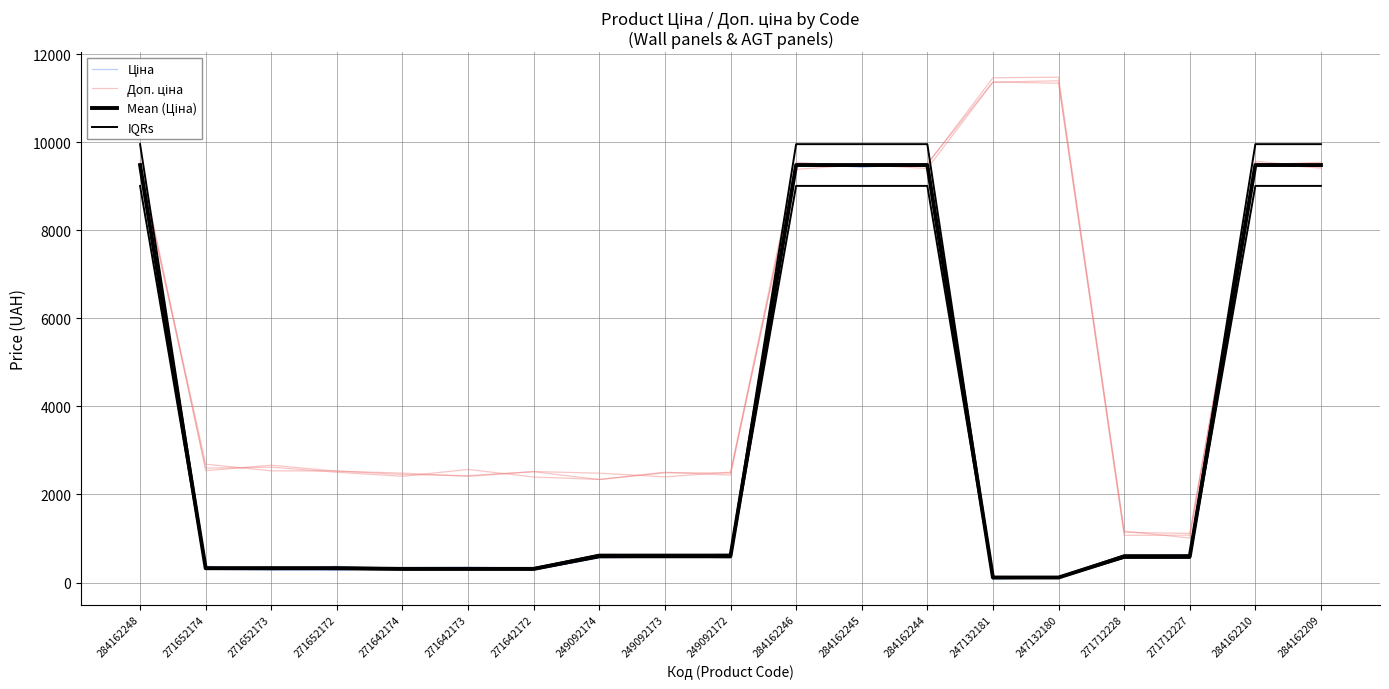

What is the value of the IQRs point at the 7th from the left?

294.8